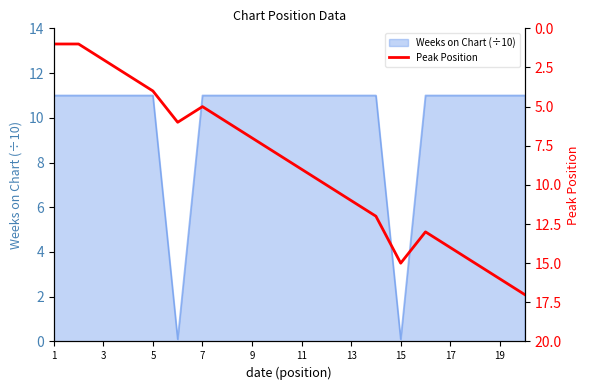

How many interior local valleys (lower than both neighbors) does the data have?

2